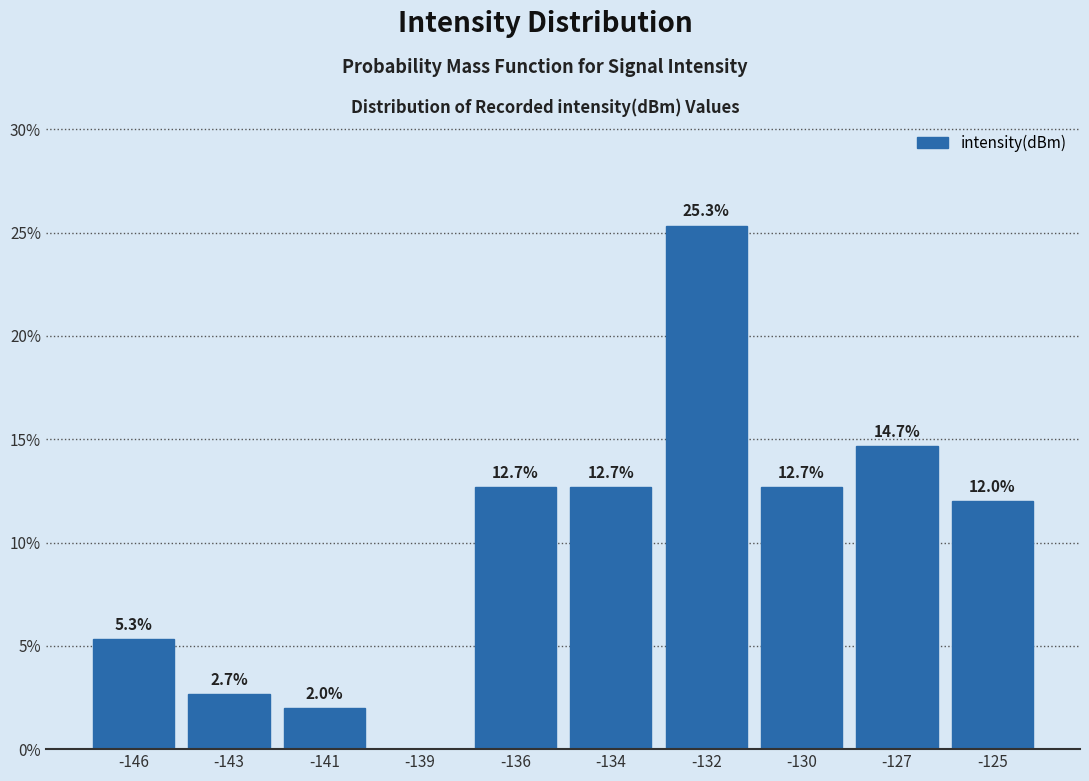

Reading left to right, transcribe all the data shown in this chart.

-146=5.3	-143=2.7	-141=2.0	-139=0.0	-136=12.7	-134=12.7	-132=25.3	-130=12.7	-127=14.7	-125=12.0